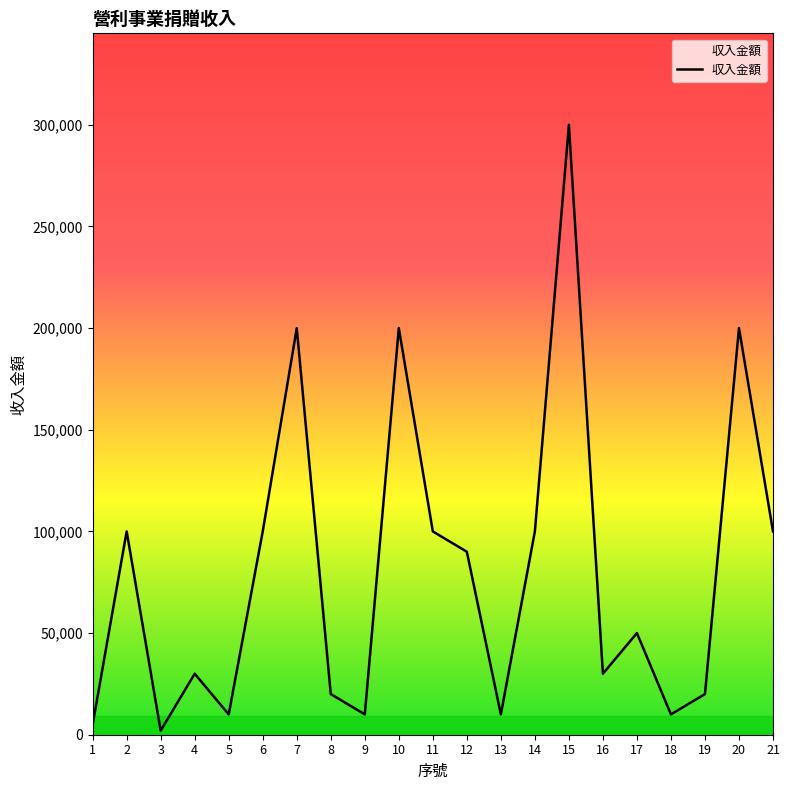

Is it true that the value at 21 is 51368?

False